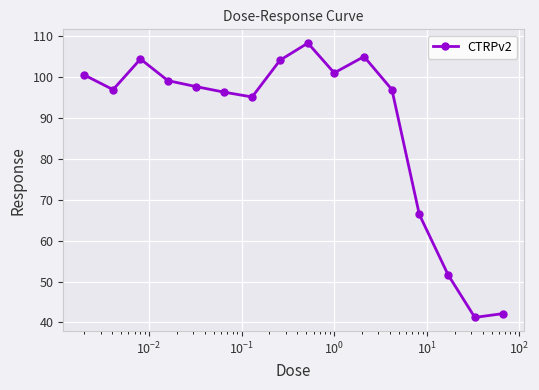

True or false: the data has more than 1 interior local peaks.

True